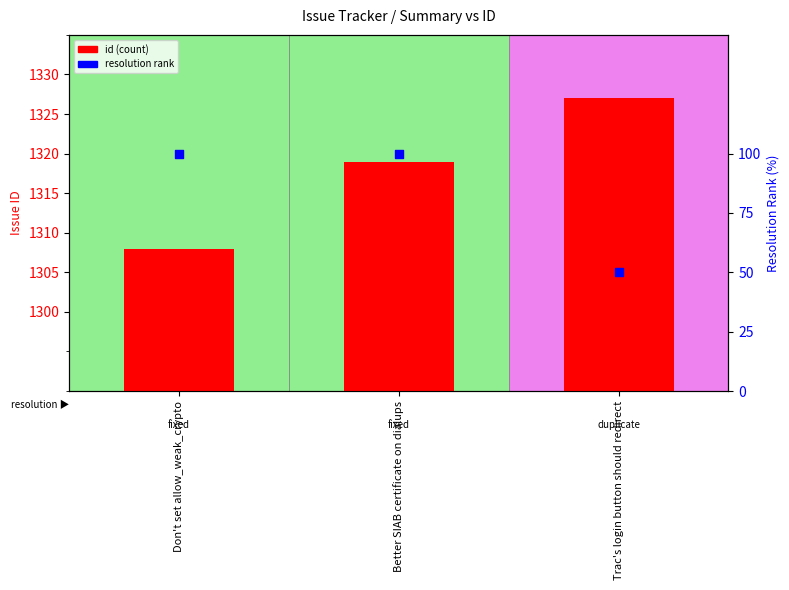

Which series has the largest total across all categories?

id